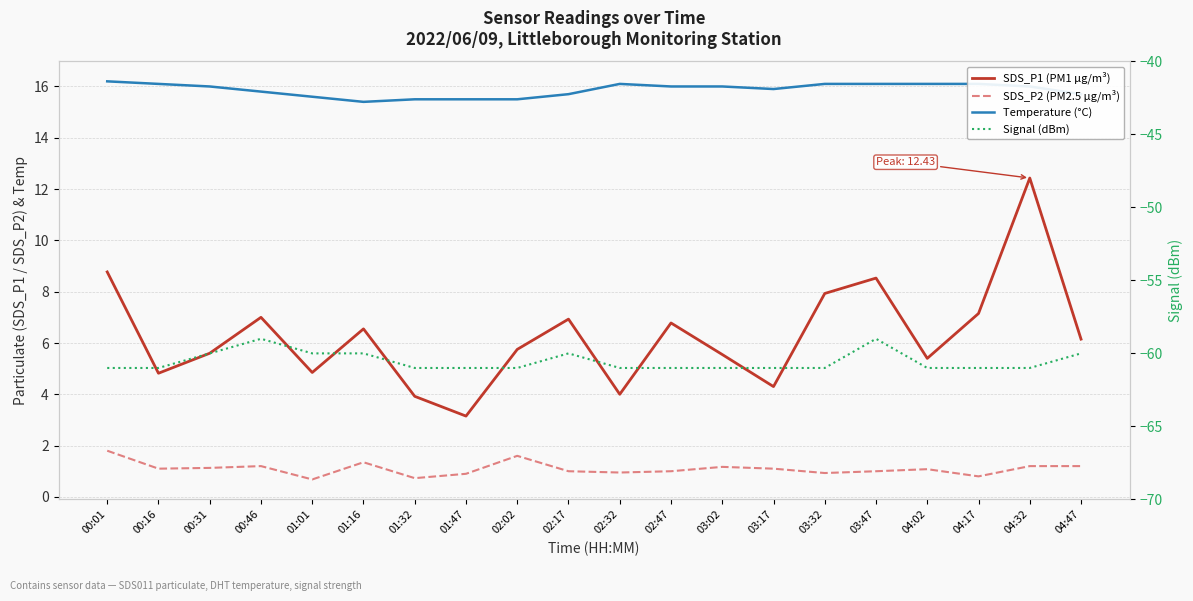

Rank the series by their maximum value, from highest to lowest.

Temperature (°C), SDS_P1 (PM1 µg/m³), SDS_P2 (PM2.5 µg/m³), Signal (dBm)